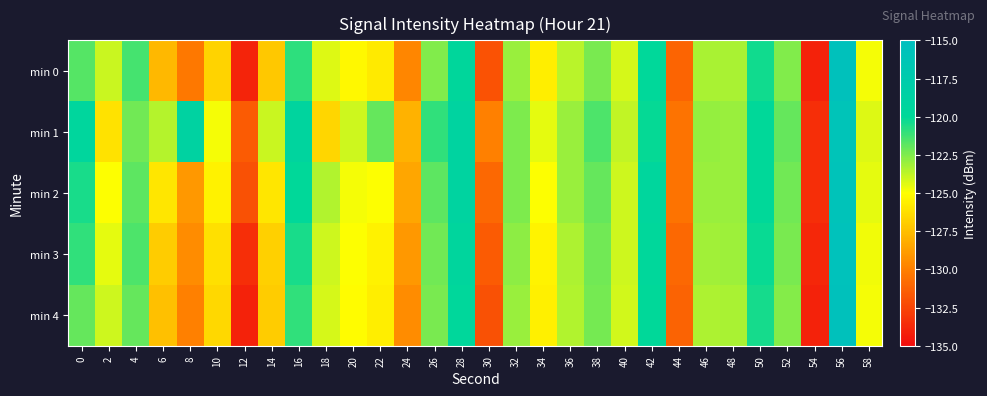

Which series has the largest total across all categories?

min 1